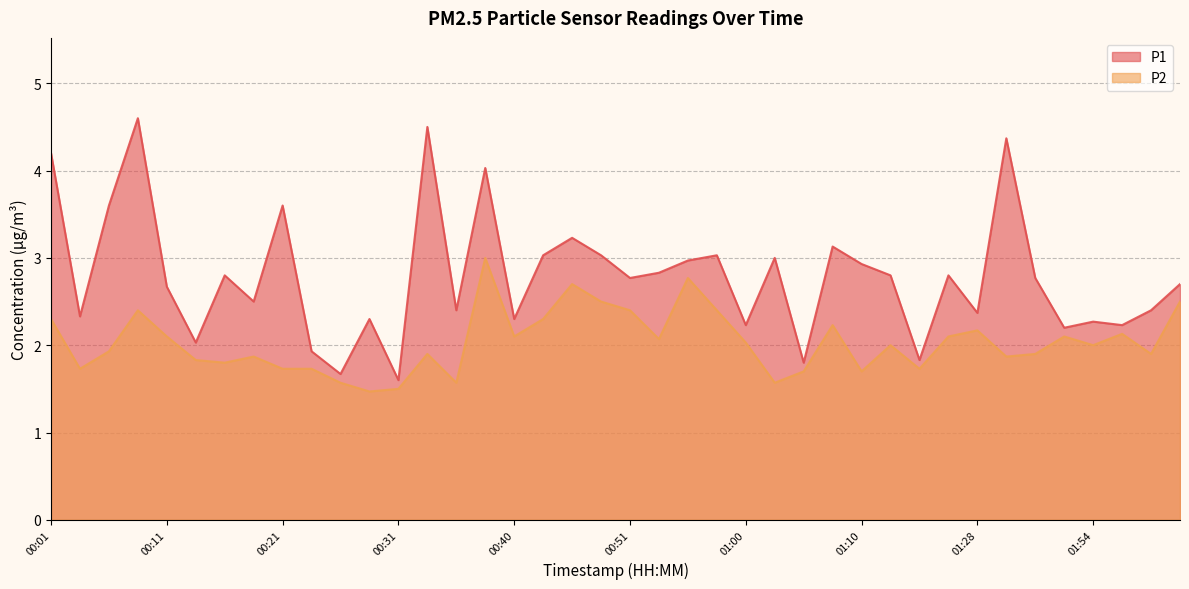

What is the difference between the P2 values at 00:58 and 01:15?

0.7